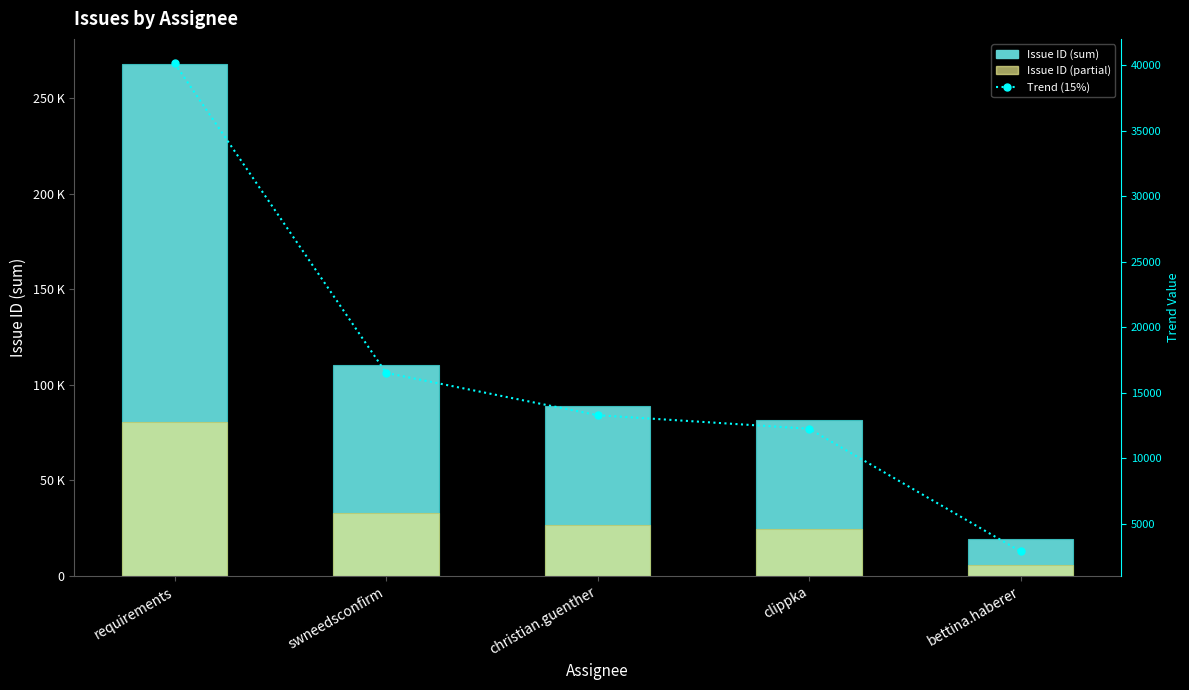

Reading left to right, what are all the values shown in this chart?

Issue ID (sum): requirements=267630.0	swneedsconfirm=110152.0	christian.guenther=88618.0	clippka=81742.0	bettina.haberer=19343.0
Issue ID (partial): requirements=80289.0	swneedsconfirm=33045.6	christian.guenther=26585.4	clippka=24522.6	bettina.haberer=5802.9
Trend (15%): requirements=40144.5	swneedsconfirm=16522.8	christian.guenther=13292.7	clippka=12261.3	bettina.haberer=2901.4